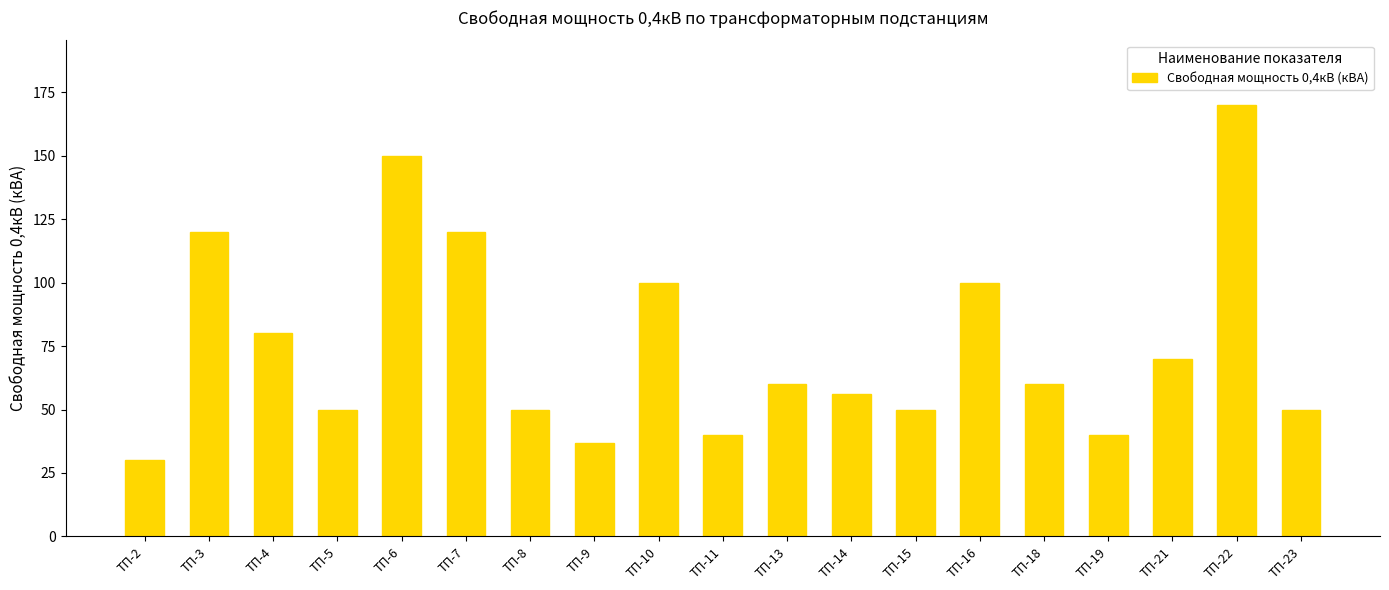

What is the difference between the second highest and second lowest values?

113